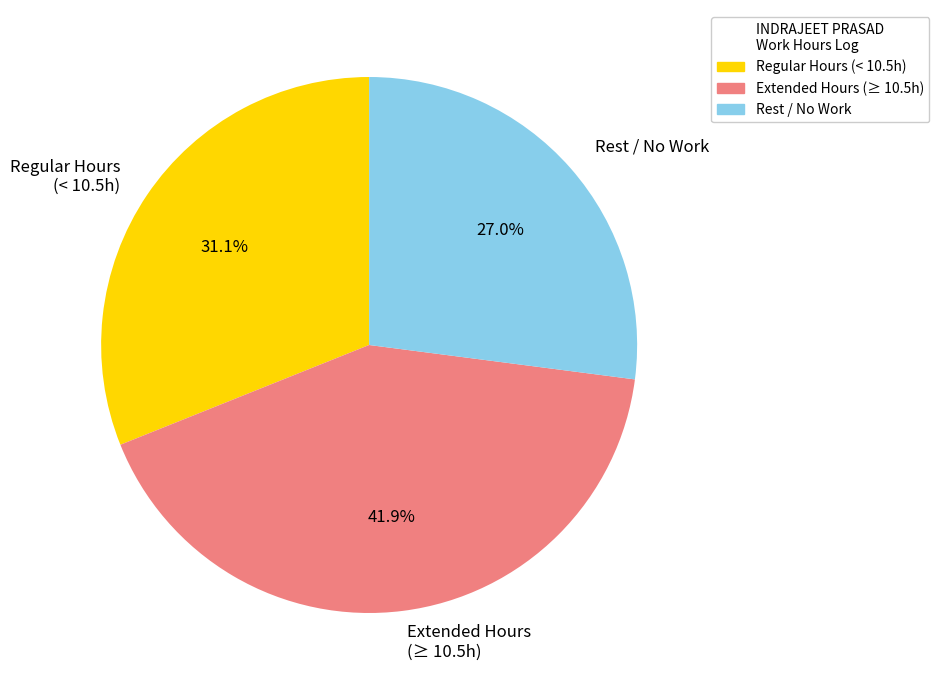

What is the smallest slice in the pie chart?

Rest / No Work